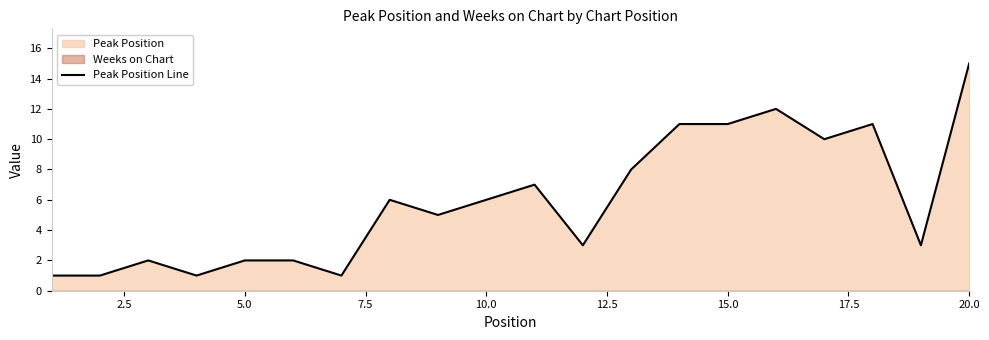

Does the chart display data point markers on the line(s)?

No